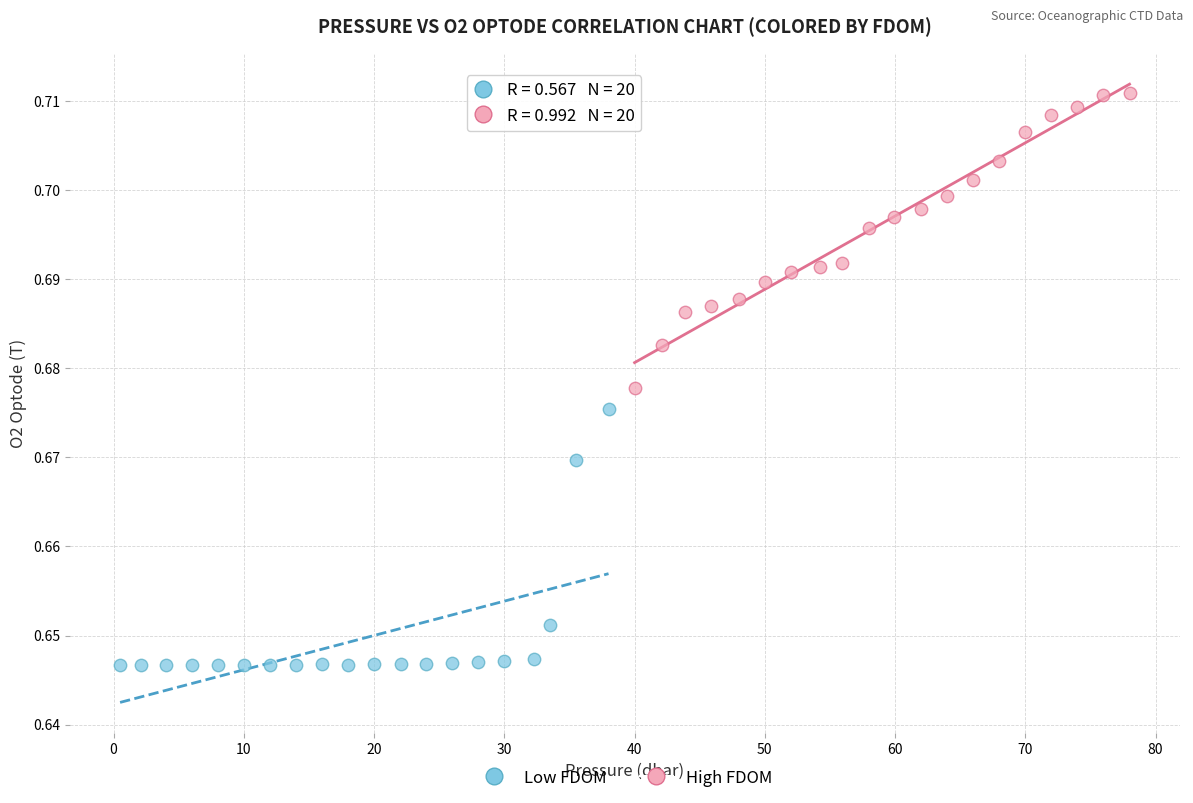

Which series has the widest spread of Y values?

High FDOM